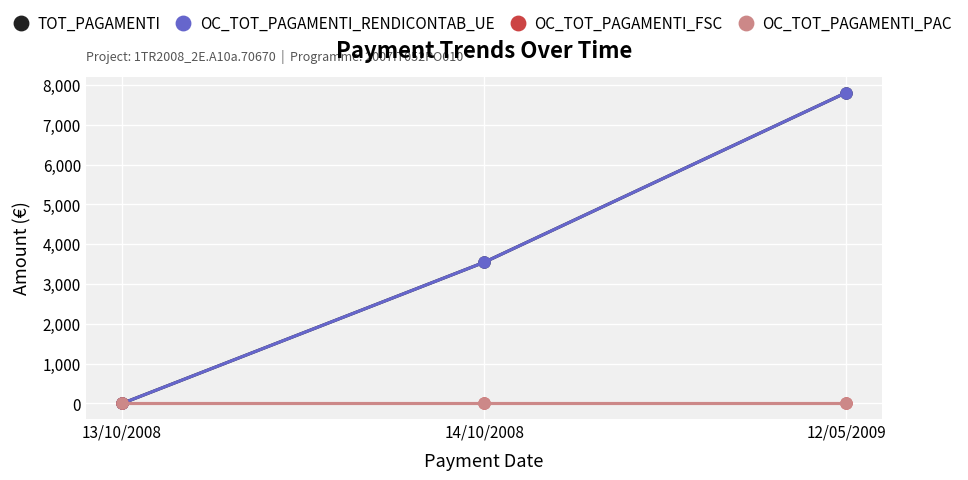

What position from the right is 12/05/2009?

1